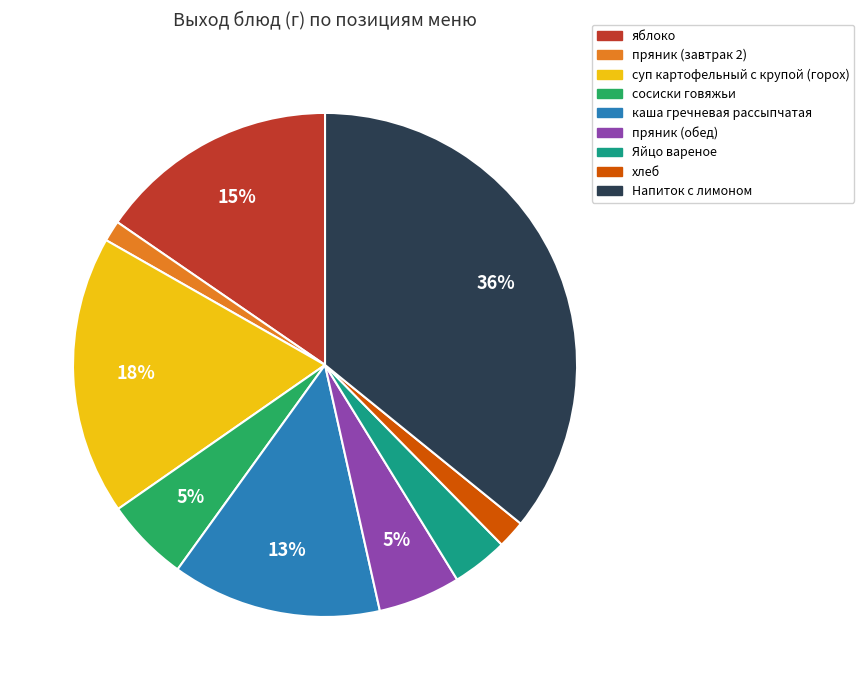

To the nearest percent, what is the average slice percentage?

11%